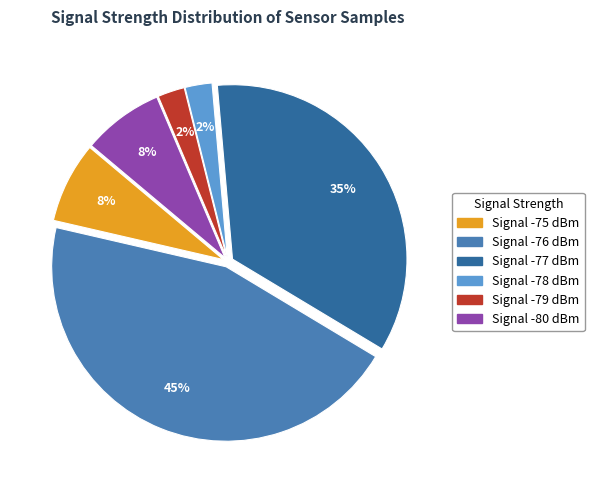

To the nearest percent, what is the average slice percentage?

17%